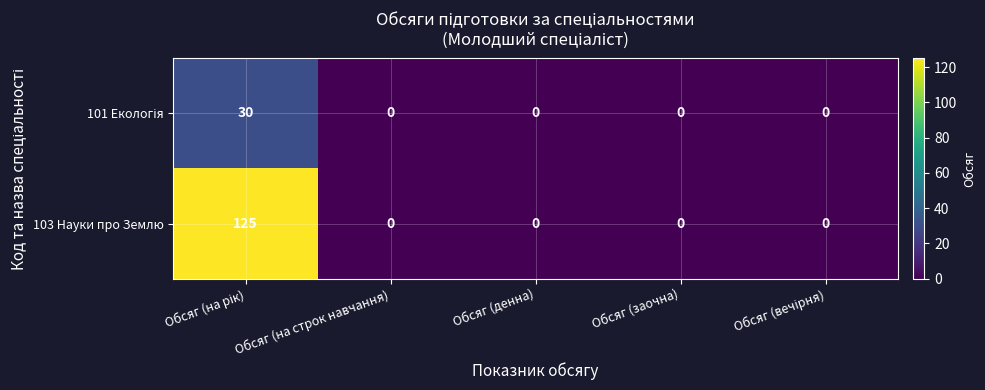

What is the average value of the 103 Науки про Землю series?

25